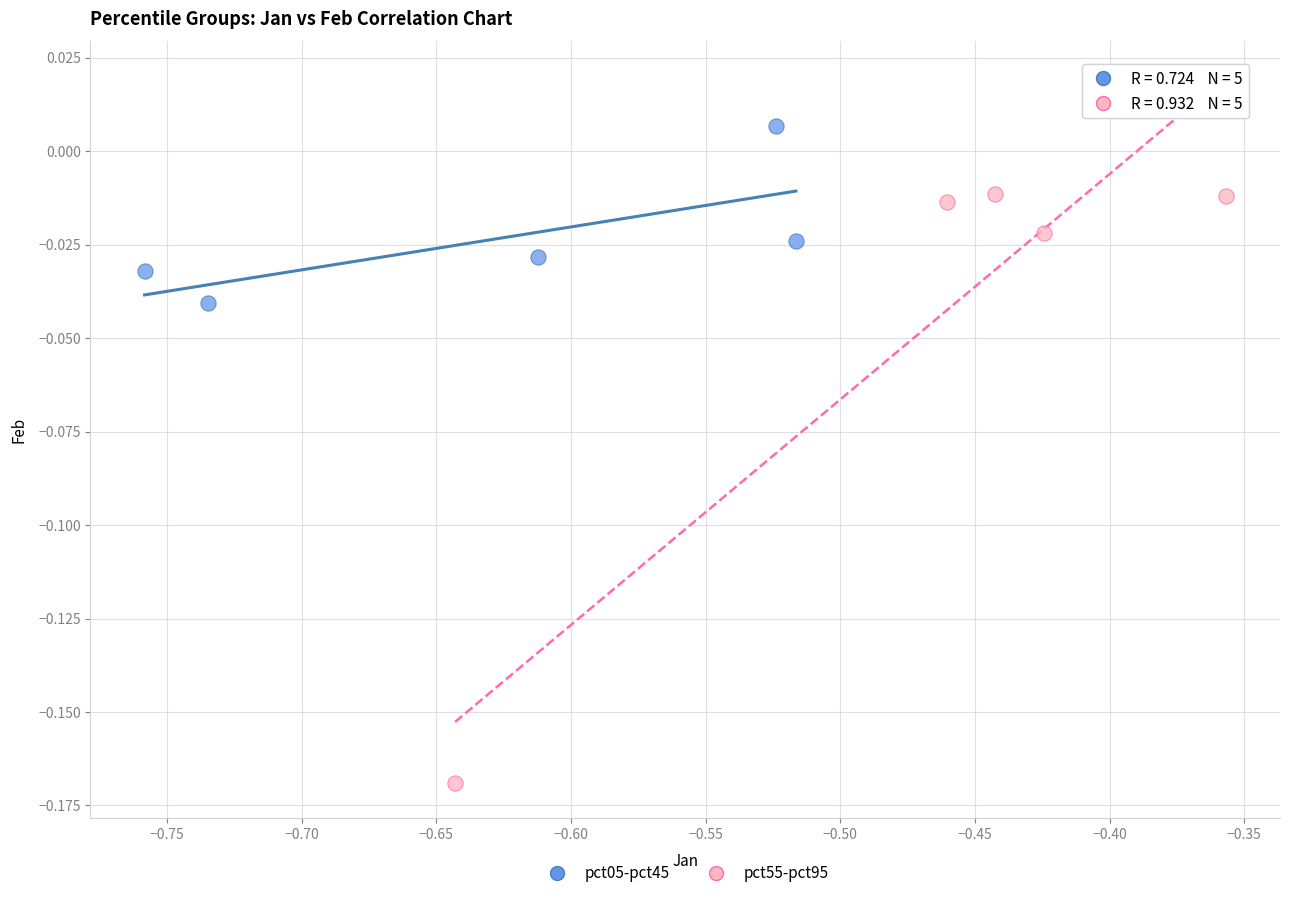

Which series reaches the maximum Y coordinate?

pct05-pct45